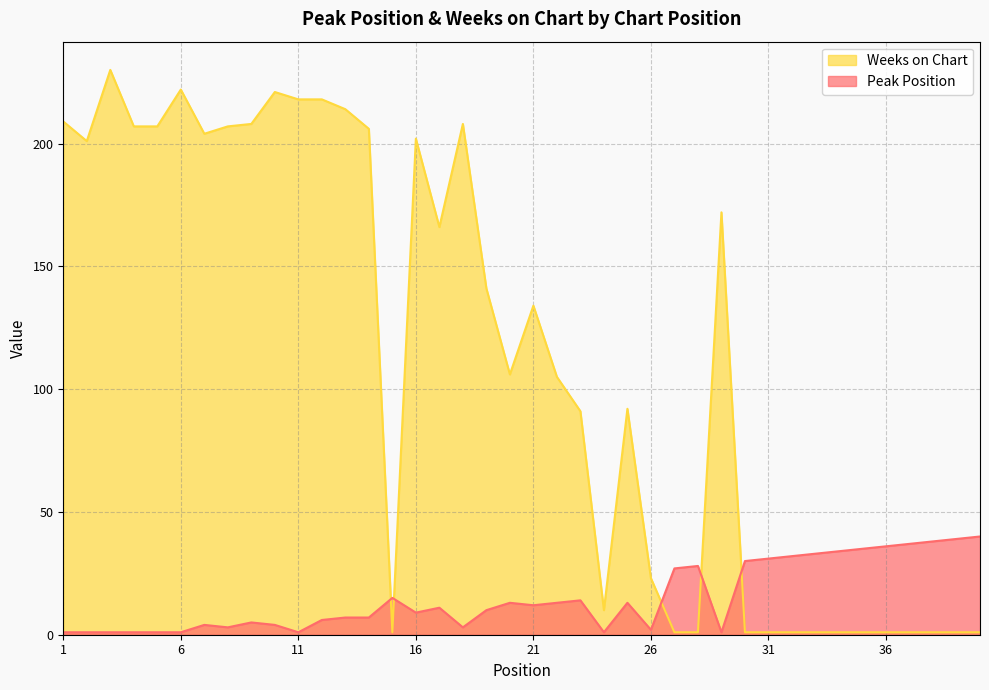

How many times do Weeks on Chart and Peak Position cross each other?

5